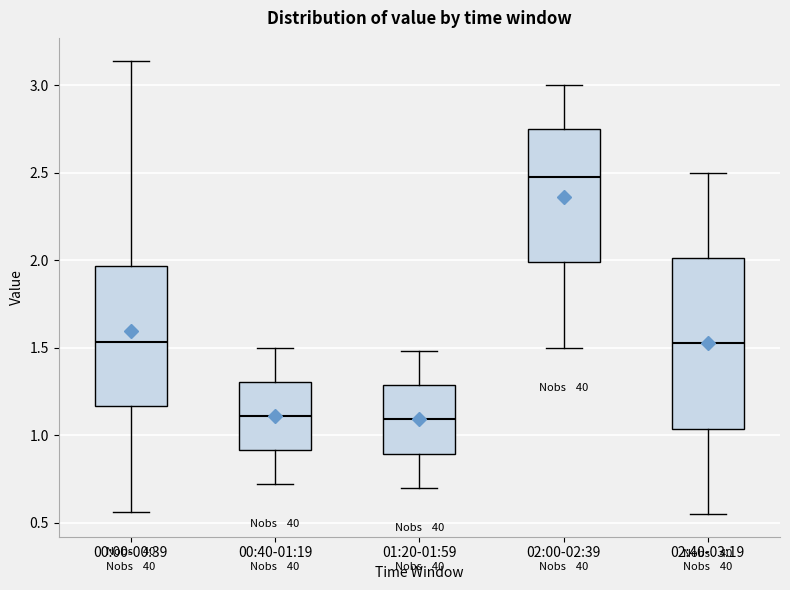

Reading left to right, read every box against the y-axis: the position of its median line, the range the box covers, and the ends of its whiskers. The values are not printed on the chart, so give them approximately, as read against the axis.

00:00-00:39: median 1.55, box 1.15 to 1.95, whiskers 0.55 to 3.15
00:40-01:19: median 1.10, box 0.90 to 1.30, whiskers 0.70 to 1.50
01:20-01:59: median 1.10, box 0.90 to 1.30, whiskers 0.70 to 1.50
02:00-02:39: median 2.50, box 2.00 to 2.75, whiskers 1.50 to 3.00
02:40-03:19: median 1.55, box 1.05 to 2.00, whiskers 0.55 to 2.50